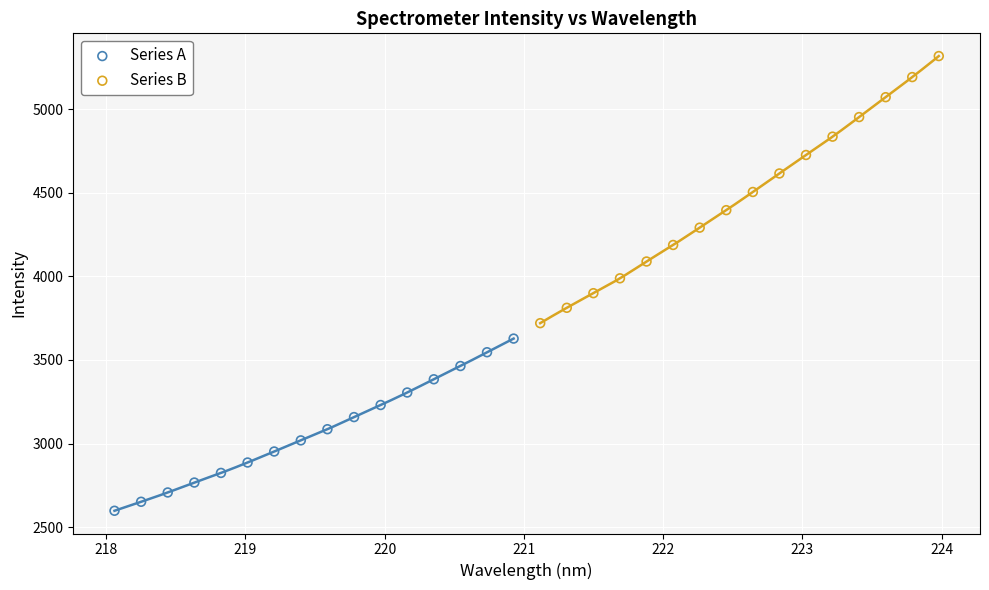

Which series contains the lowest Y value?

Series A